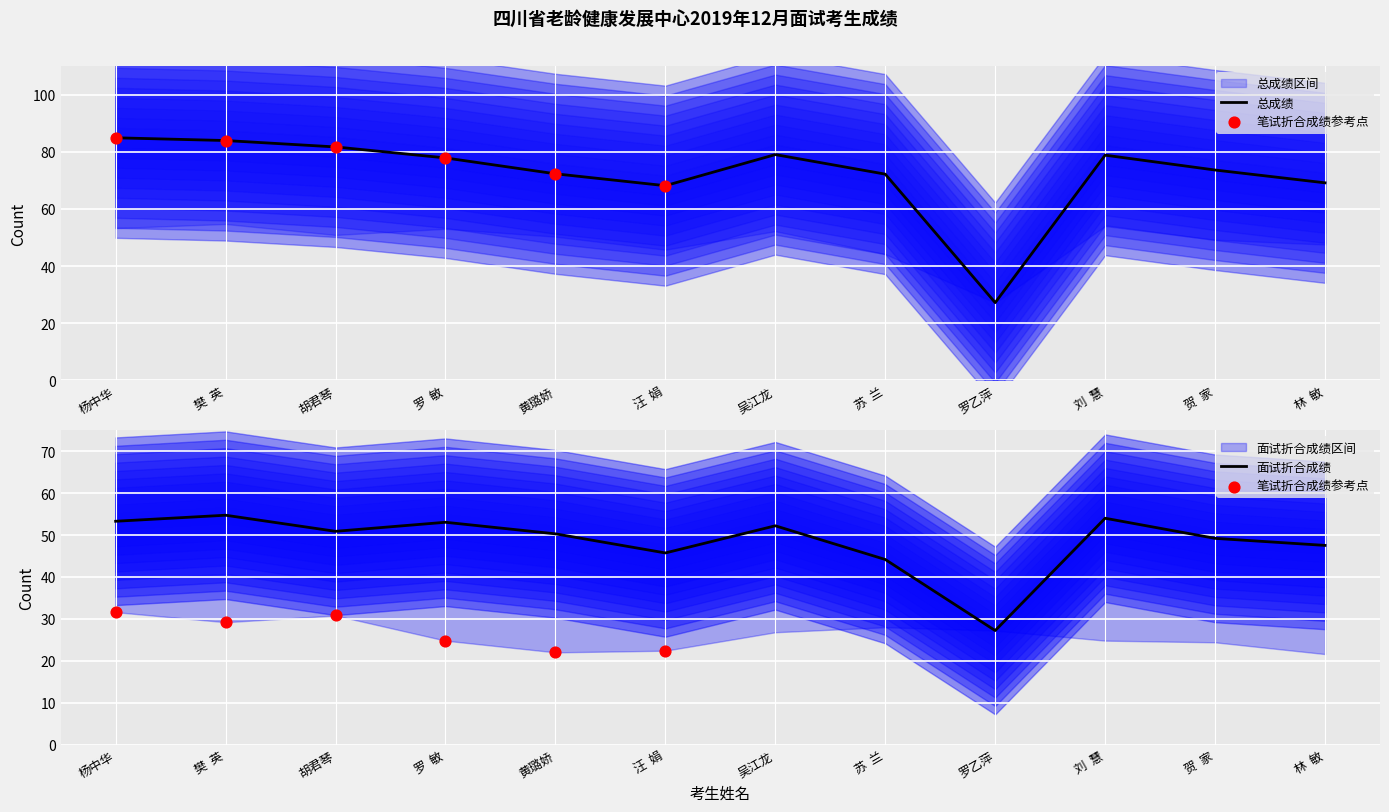

What are all the series names shown in the legend?

面试折合成绩, 总成绩